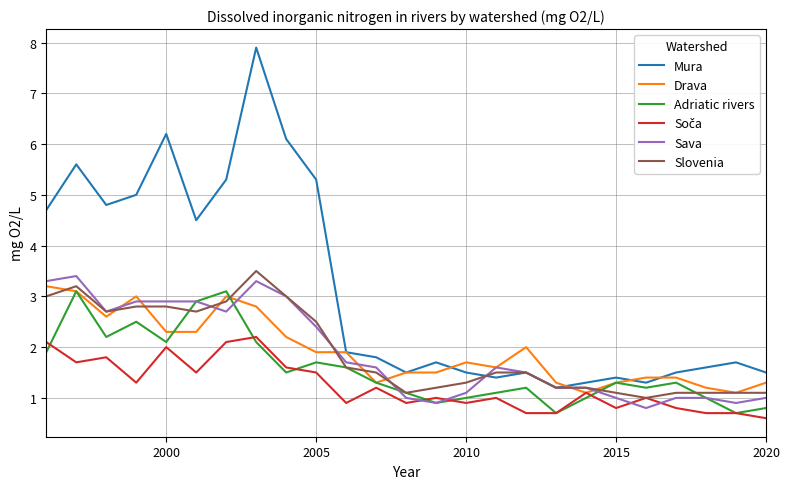

Which series has the widest spread of values?

Mura